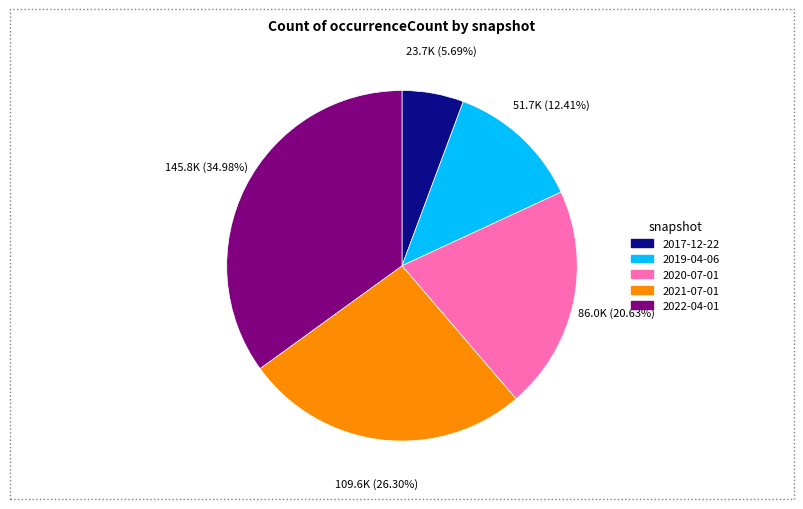

To the nearest percent, what is the combined percentage of 2017-12-22 and 2019-04-06?

18%